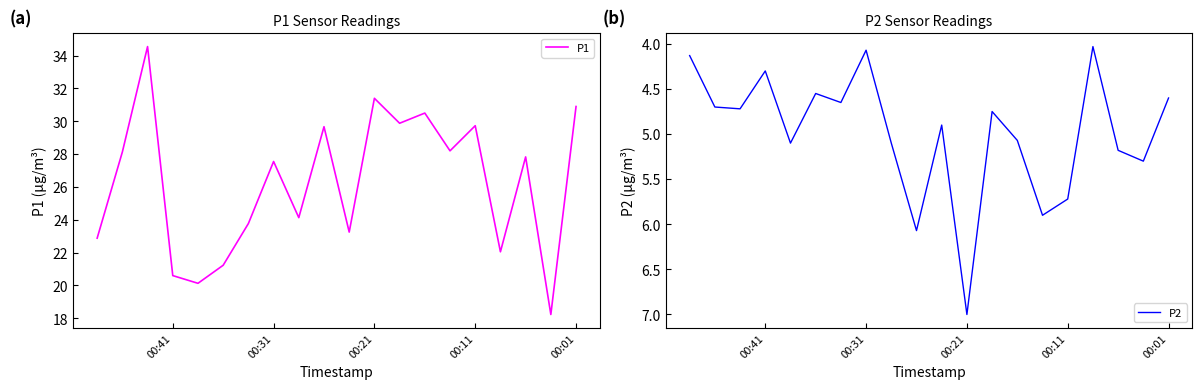

List the labels in order of P1 value, largest first.

17, 8, 00:01, 6, 7, 00:41, 10, 5, 18, 00:21, 12, 11, 13, 9, 19, 00:31, 14, 16, 15, 00:11